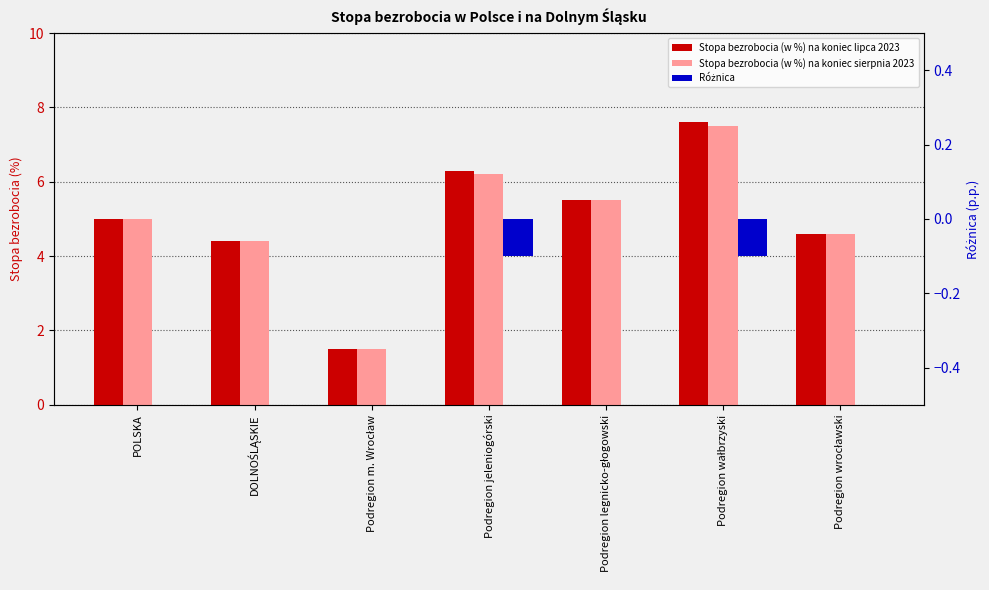

Read the Stopa bezrobocia (w %) na koniec lipca 2023 value at DOLNOŚLĄSKIE.

4.4